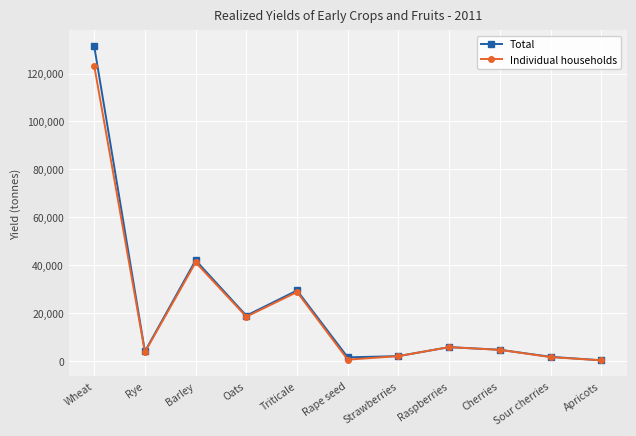

At which label is Total closest to 65917?

Barley